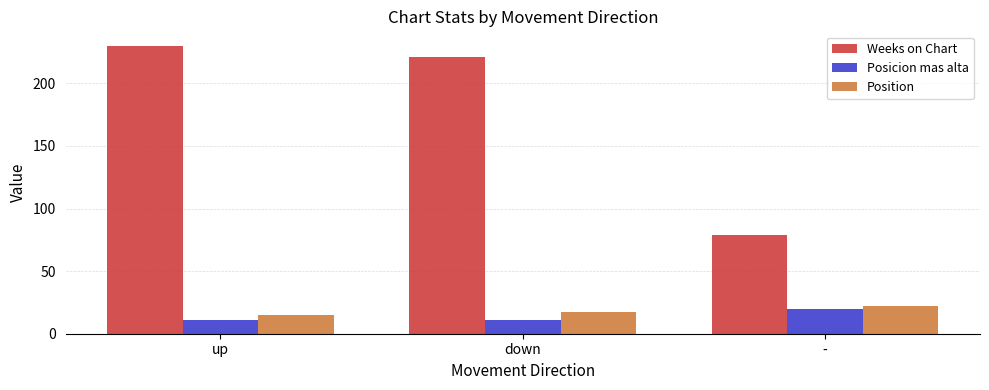

How many bars are there in total?

9